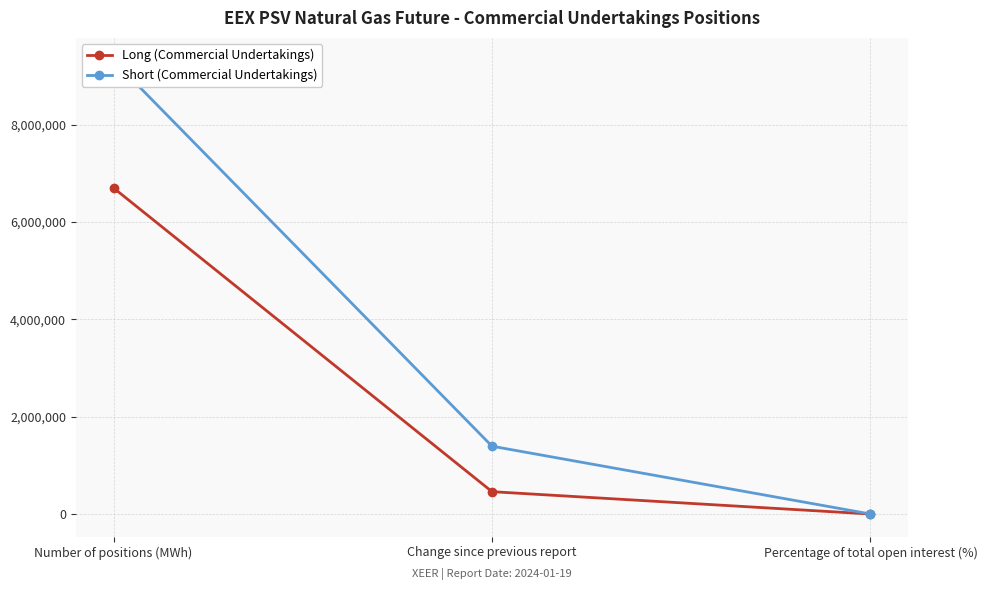

Reading left to right, extract all data points from this chart.

Long (Commercial Undertakings): Number of positions (MWh)=6697800.0	Change since previous report=458904.0	Percentage of total open interest (%)=70.4
Short (Commercial Undertakings): Number of positions (MWh)=9315504.0	Change since previous report=1392888.0	Percentage of total open interest (%)=97.9